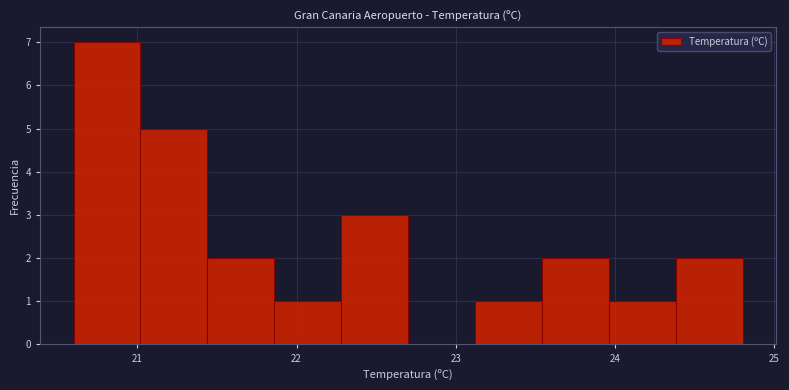

Over which range of the x-axis is the bar tallest?

20.60 to 21.02